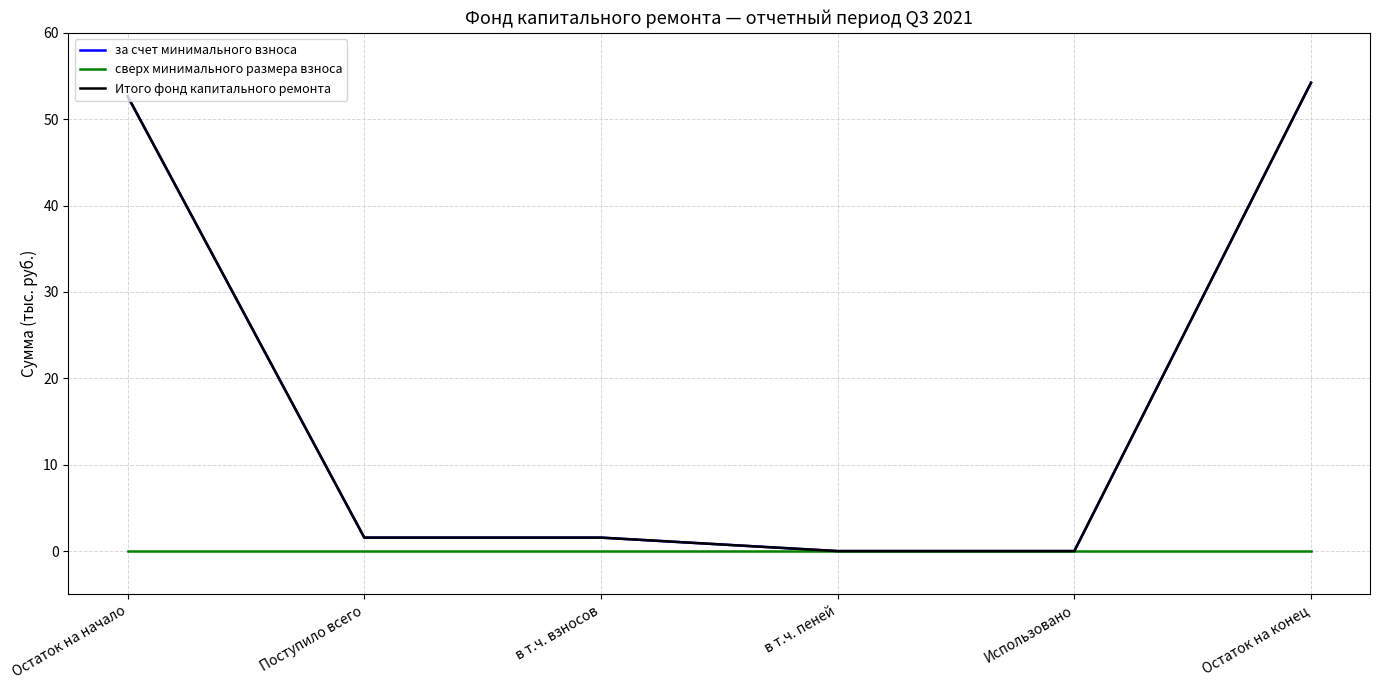

The Итого фонд капитального ремонта series shows 54.2 at Остаток на конец. True or false?

True